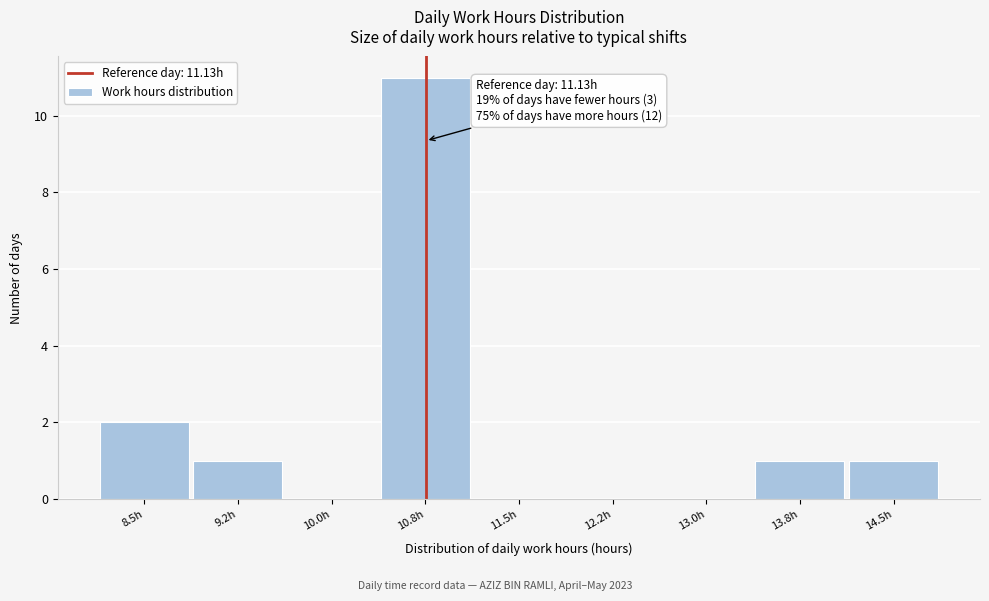

Reading left to right, what are all the values shown in this chart?

8.5h=2	9.2h=1	10.0h=0	10.8h=11	11.5h=0	12.2h=0	13.0h=0	13.8h=1	14.5h=1